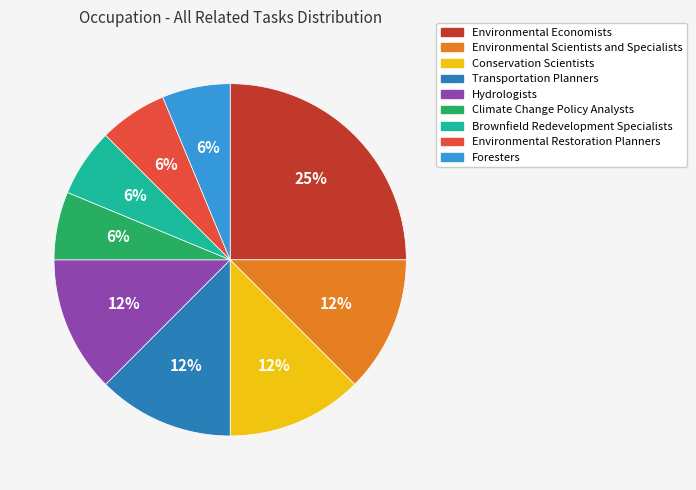

Which slice is the largest?

Environmental Economists